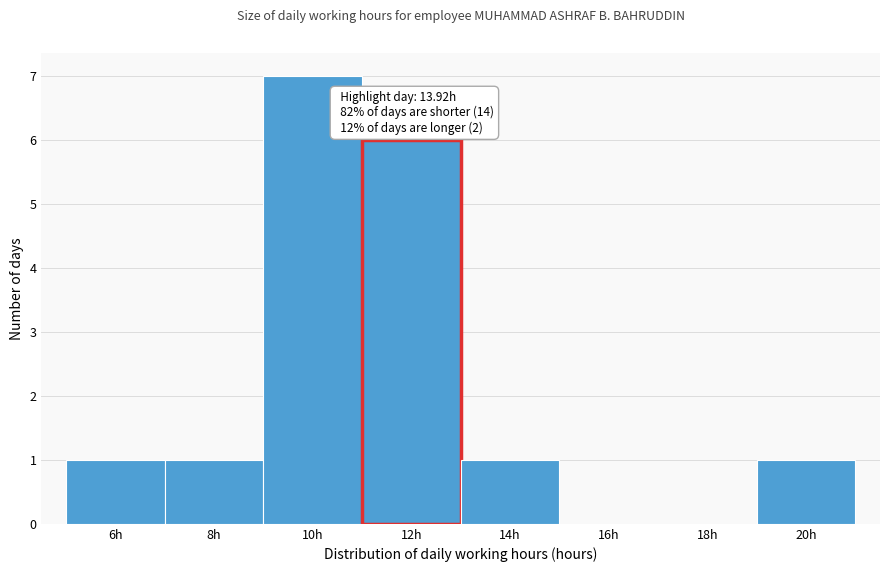

Reading right to left, list all the values displayed in this chart.

20h=1	18h=0	16h=0	14h=1	12h=6	10h=7	8h=1	6h=1